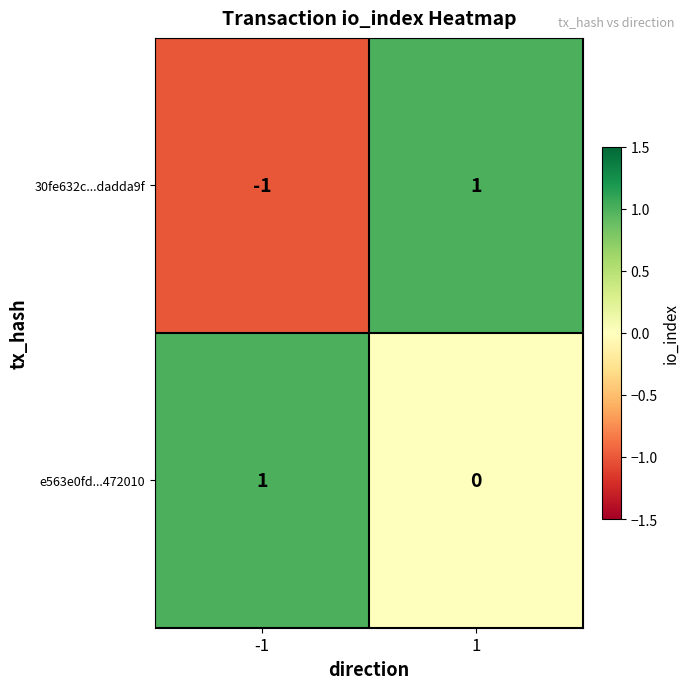

The 30fe632c...dadda9f series shows 1 at 1. True or false?

True